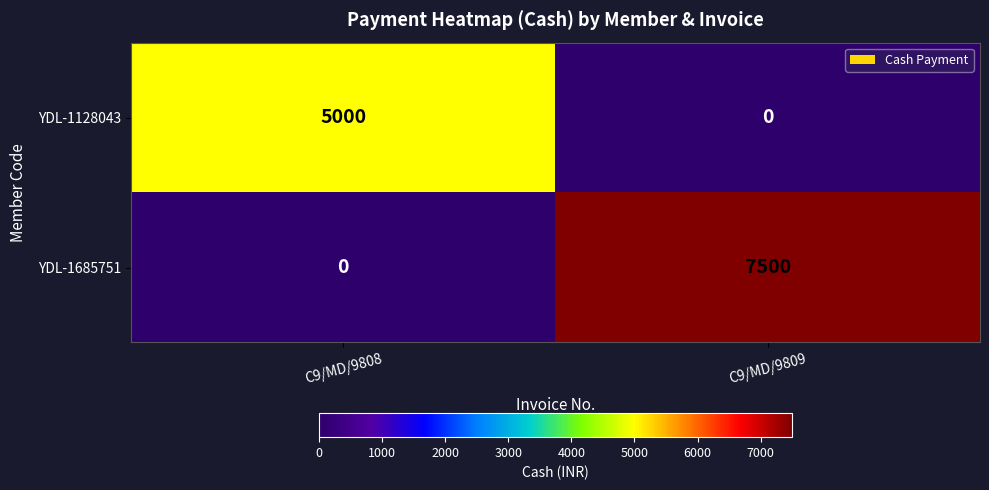

Reading right to left, what are all the values shown in this chart?

YDL-1128043: 0	5000
YDL-1685751: 7500	0